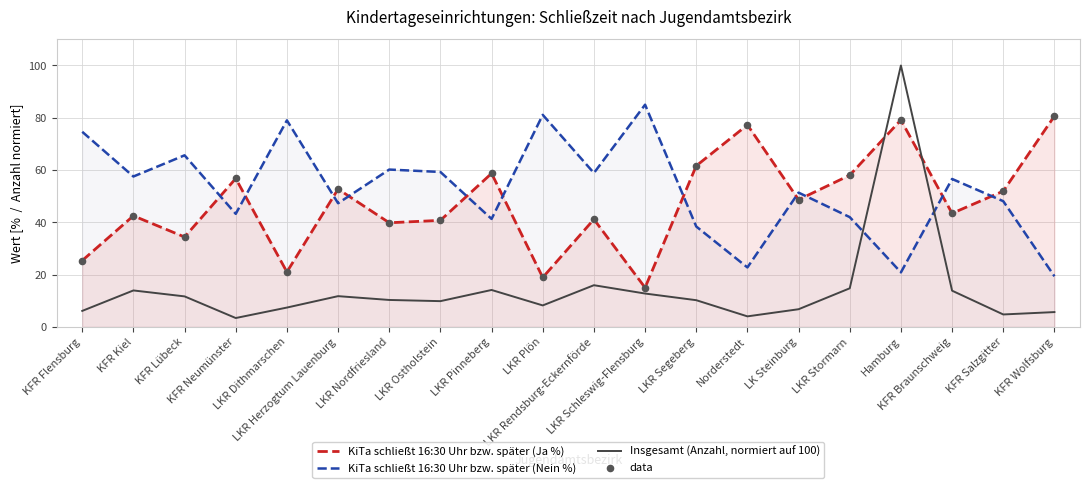

Which series contains the highest Y value?

Insgesamt (Anzahl, normiert auf 100)